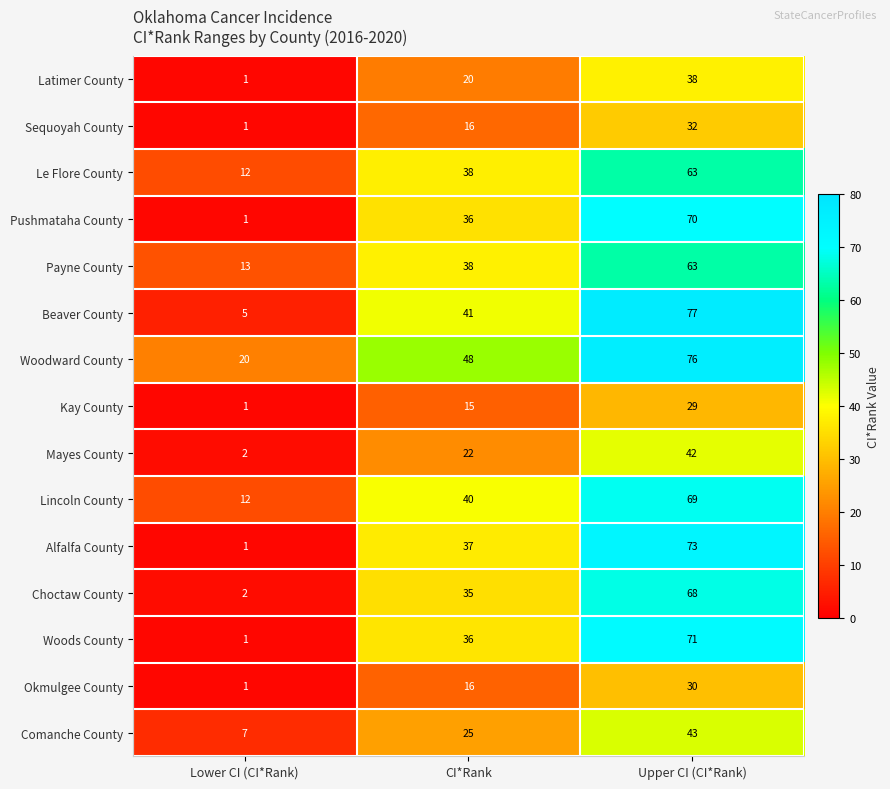

What is the difference between the highest and lowest values at Lower CI (CI*Rank)?

19